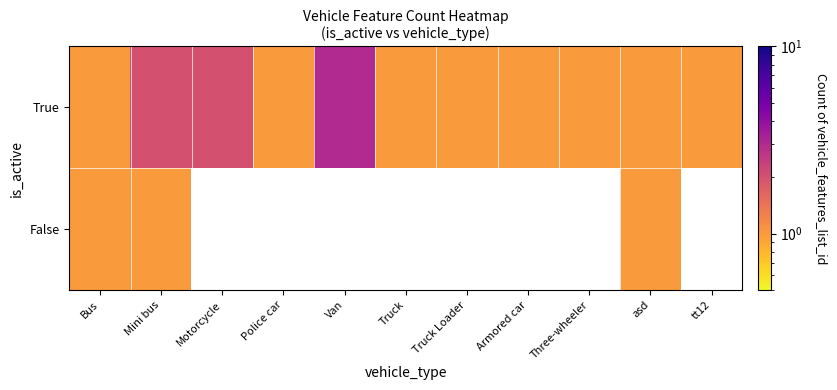

How many positive values does the False series have?

3